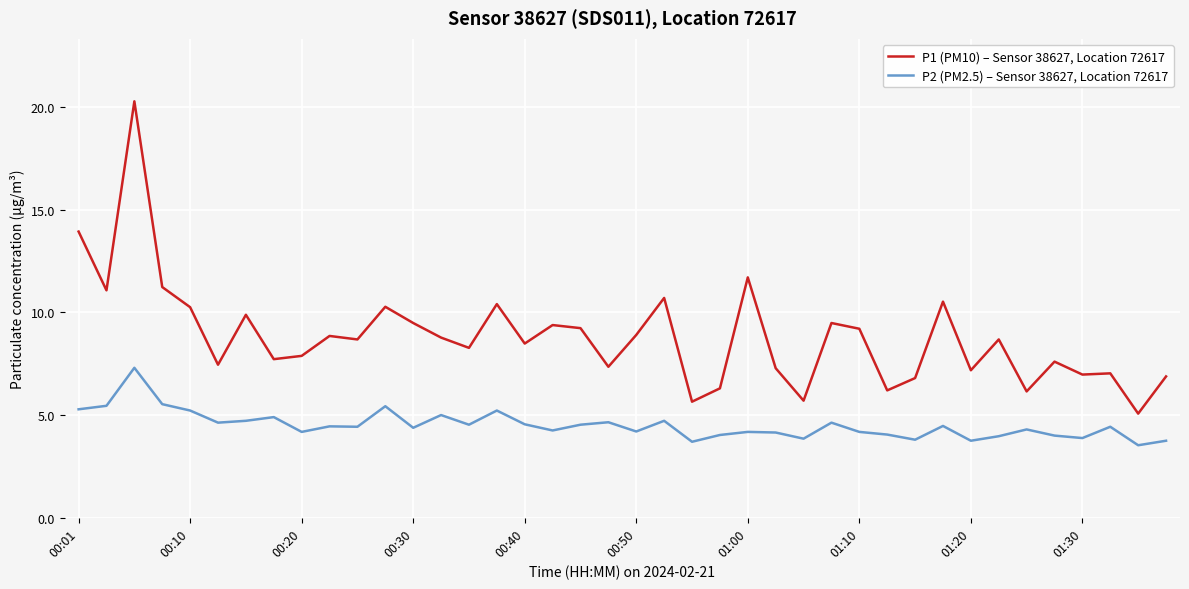

Is this an area chart (filled region under the line)?

No